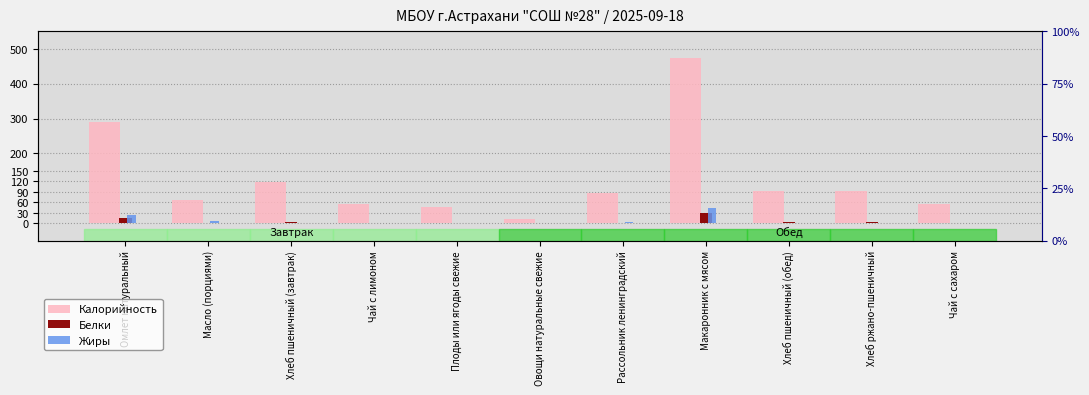

Rank the series by their maximum value, from highest to lowest.

Калорийность, Жиры, Белки